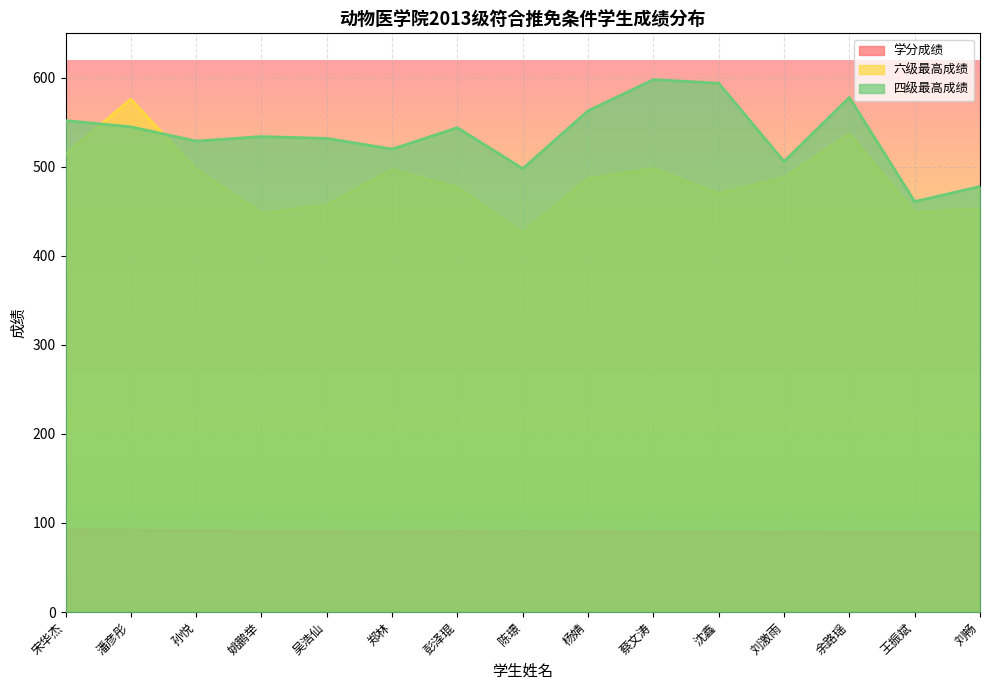

At 蔡文涛, list the series in order from largest to smallest.

四级最高成绩, 六级最高成绩, 学分成绩